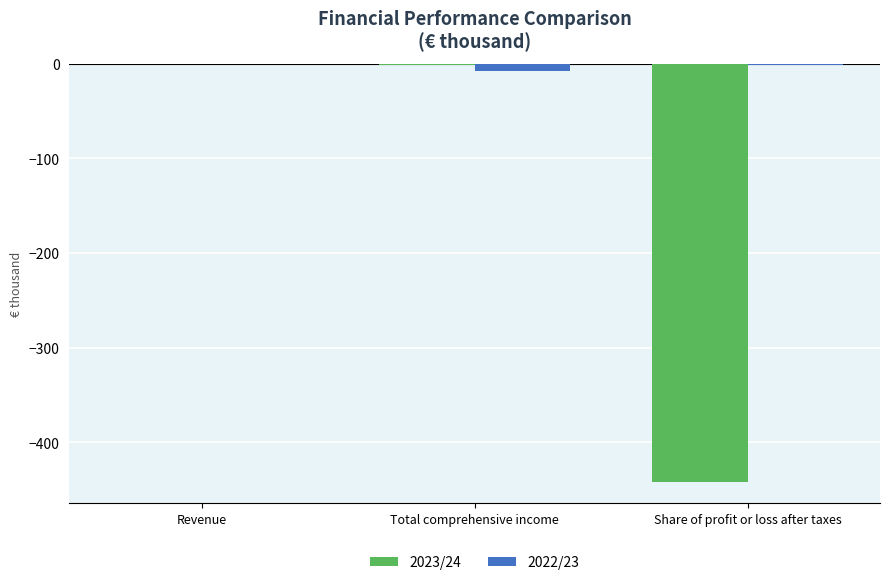

What is the difference between the 2022/23 values at Total comprehensive income and Share of profit or loss after taxes?

5.9